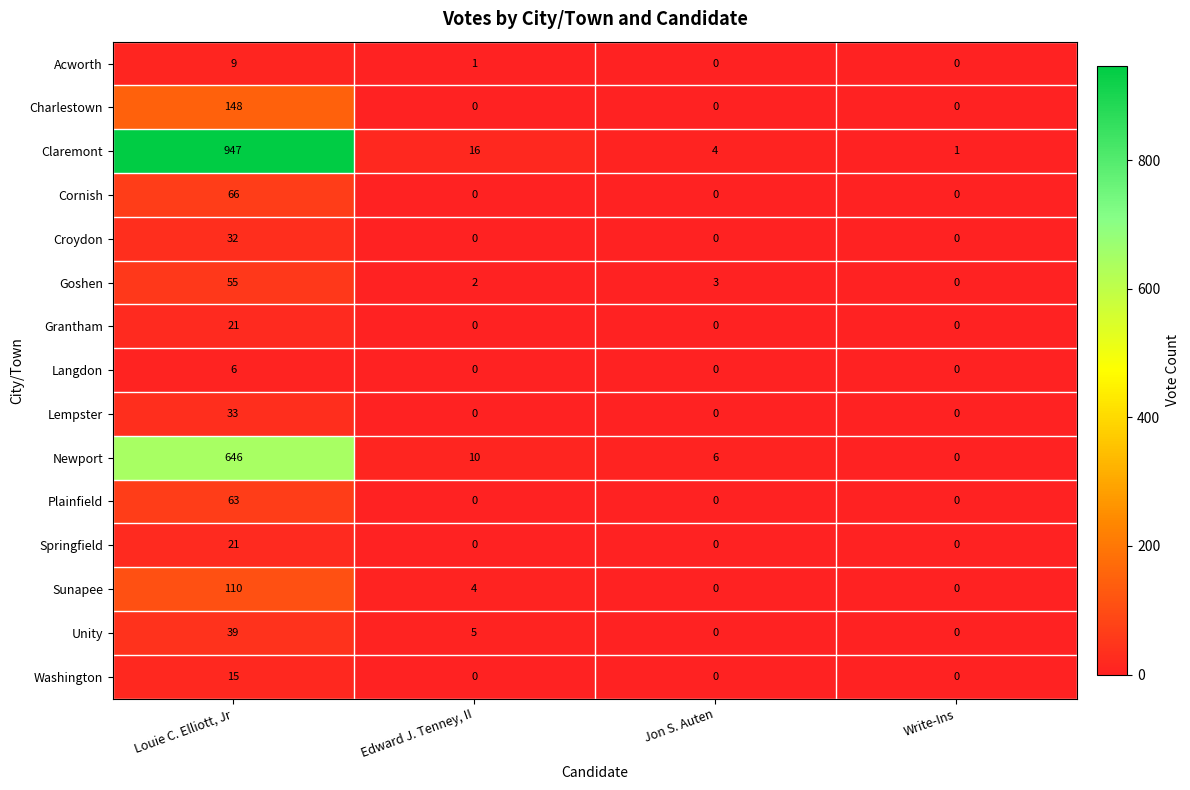

At how many categories does at least one series exceed 320?

1